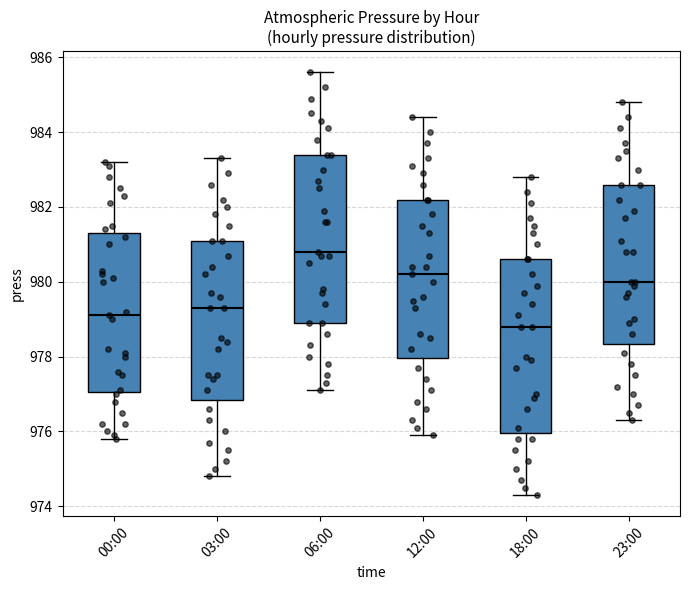

Reading left to right, read every box against the y-axis: the position of its median line, the range the box covers, and the ends of its whiskers. The values are not printed on the chart, so give them approximately, as read against the axis.

00:00: median 979.2, box 977.0 to 981.4, whiskers 975.8 to 983.2
03:00: median 979.4, box 976.8 to 981.2, whiskers 974.8 to 983.4
06:00: median 980.8, box 979.0 to 983.4, whiskers 977.2 to 985.6
12:00: median 980.2, box 978.0 to 982.2, whiskers 976.0 to 984.4
18:00: median 978.8, box 976.0 to 980.6, whiskers 974.4 to 982.8
23:00: median 980.0, box 978.4 to 982.6, whiskers 976.4 to 984.8